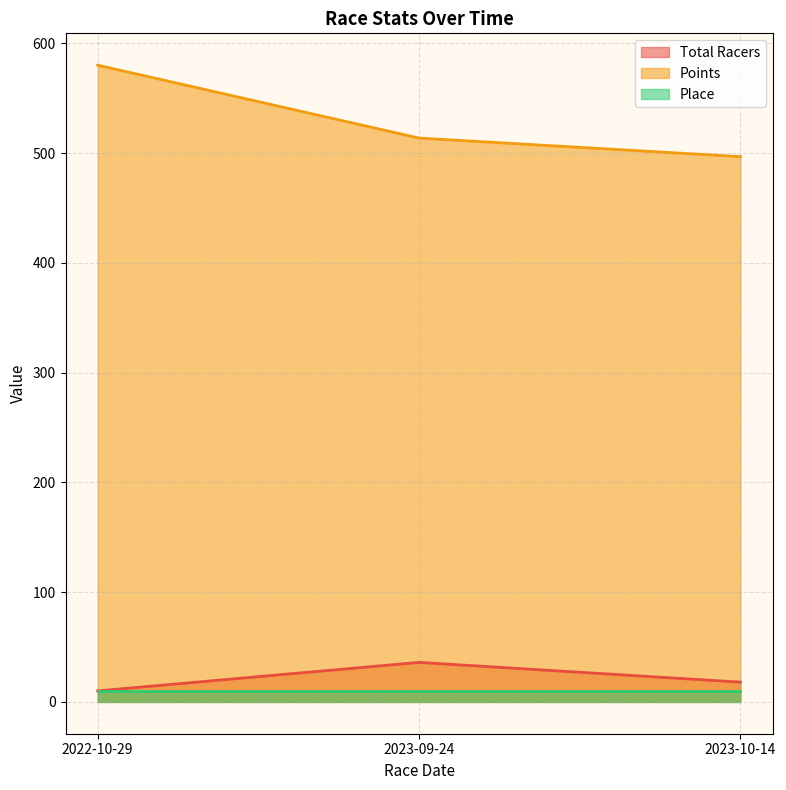

Between 2023-09-24 and 2022-10-29, which is larger?

2023-09-24